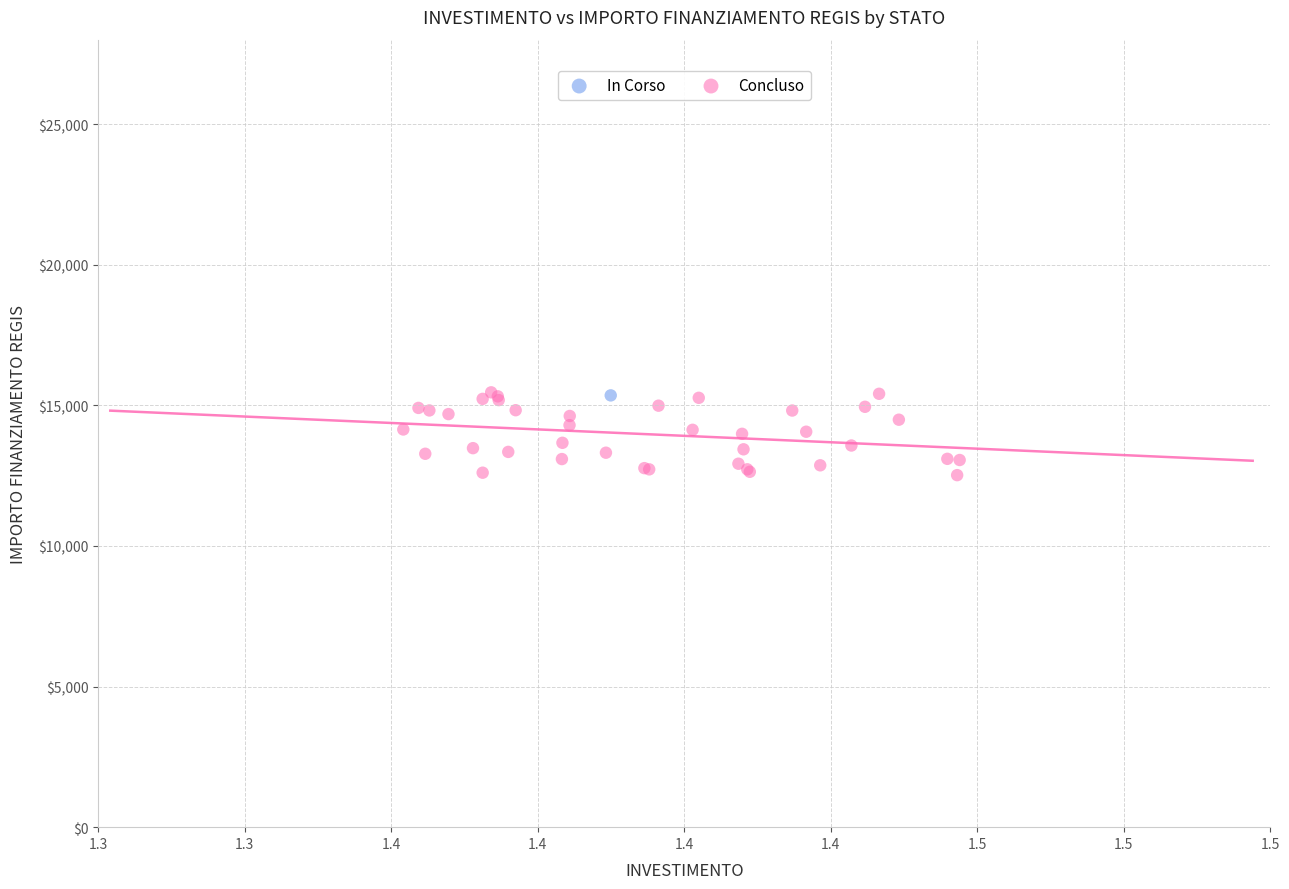

What are all the series names shown in the legend?

In Corso, Concluso